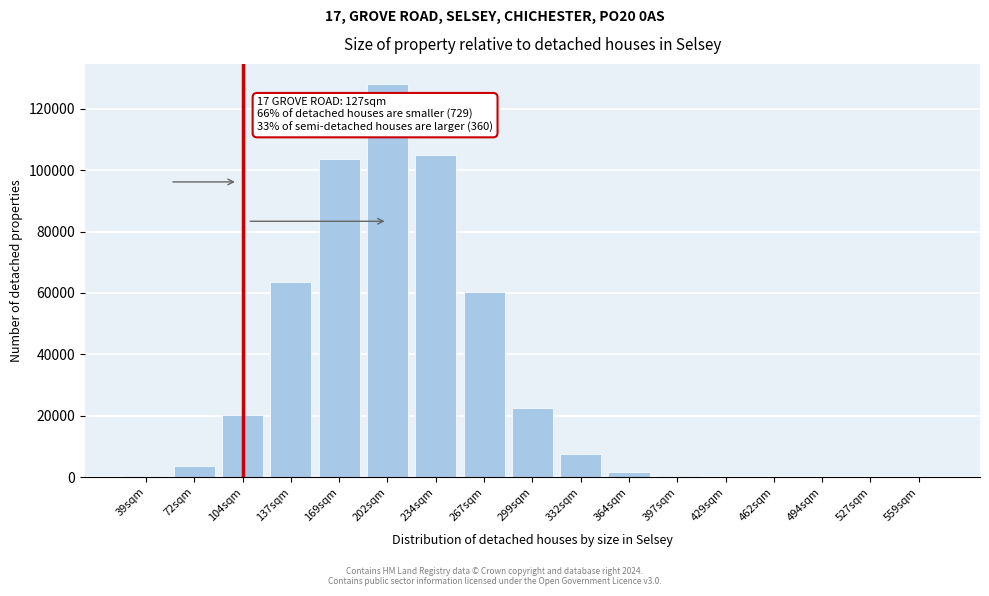

What is the sum of all values?

516377